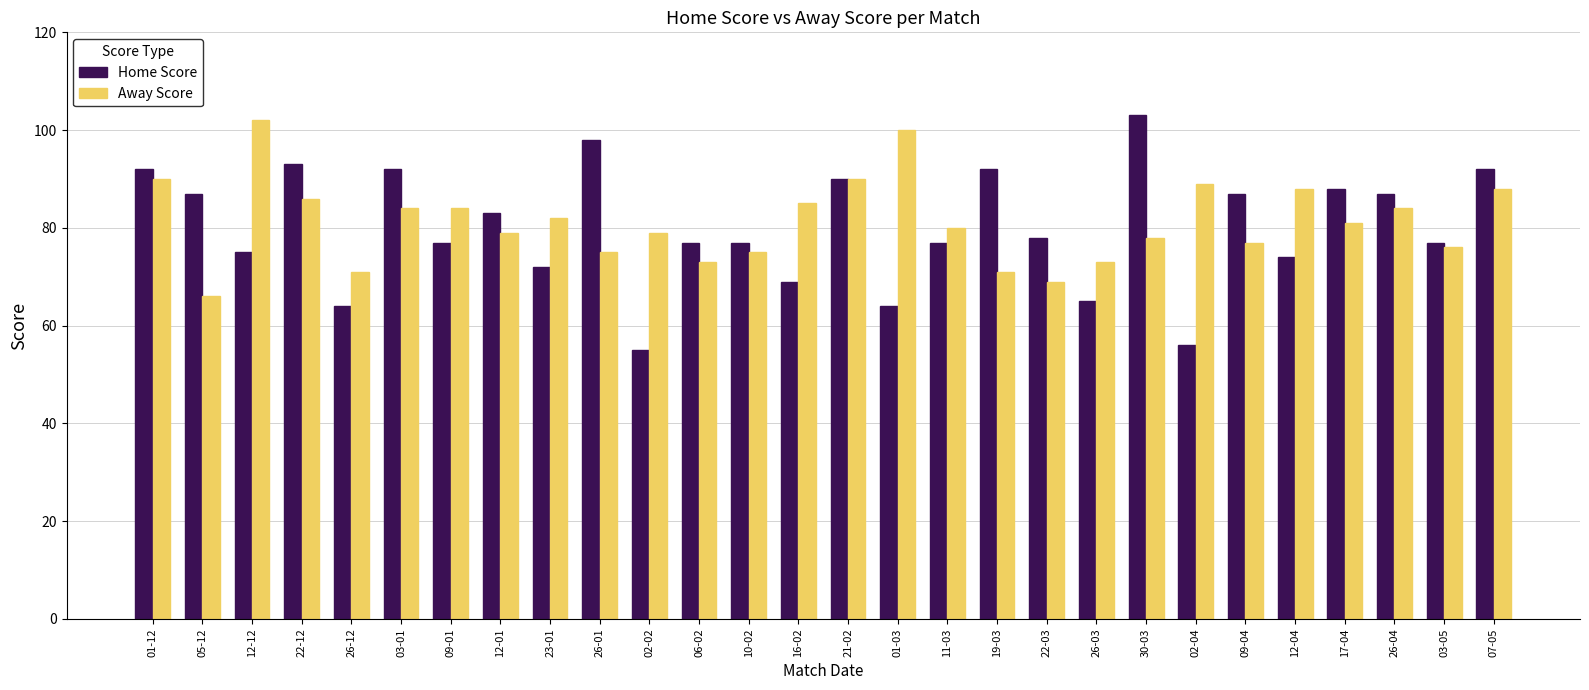

Rank the series by their maximum value, from lowest to highest.

Away Score, Home Score